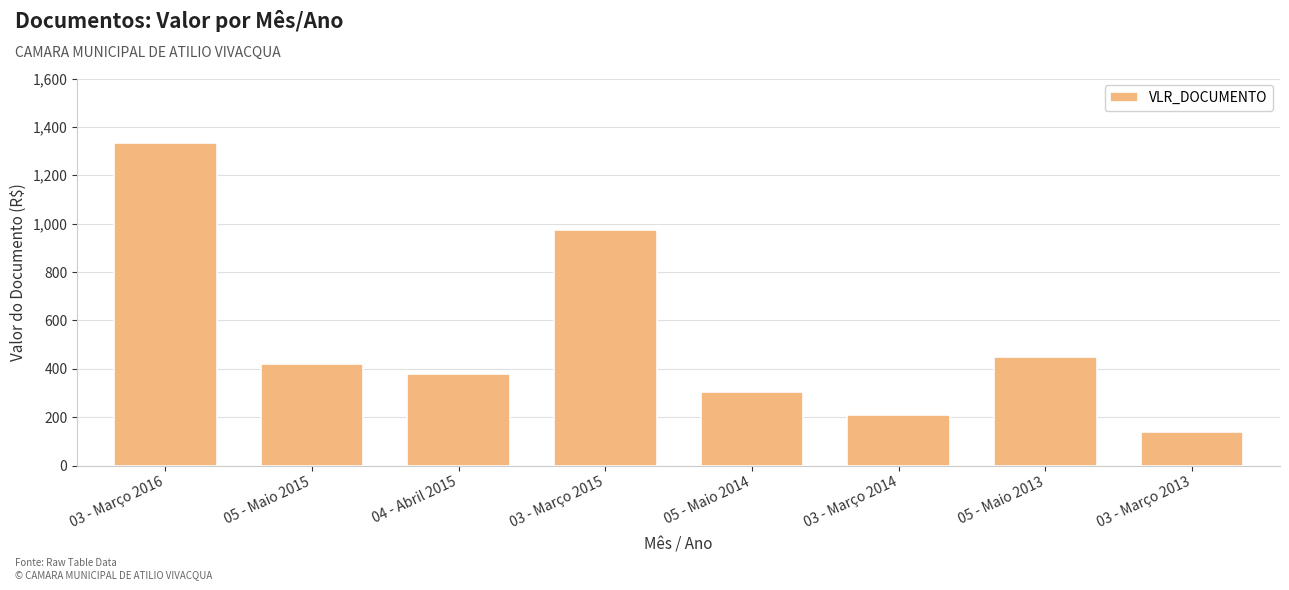

What is the sum of the values at 03 - Março 2016 and 03 - Março 2015?

2310